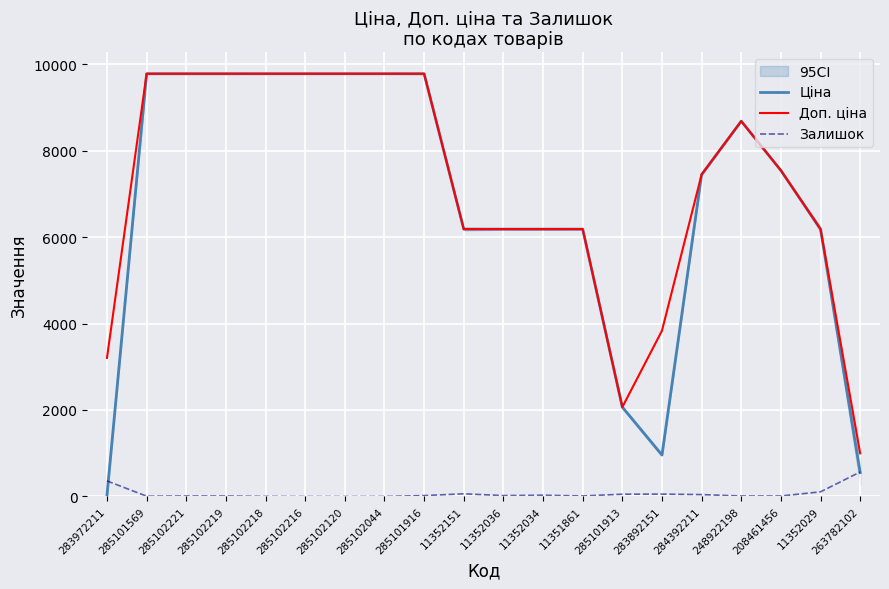

At which category is the sum across all series the highest?

285101916